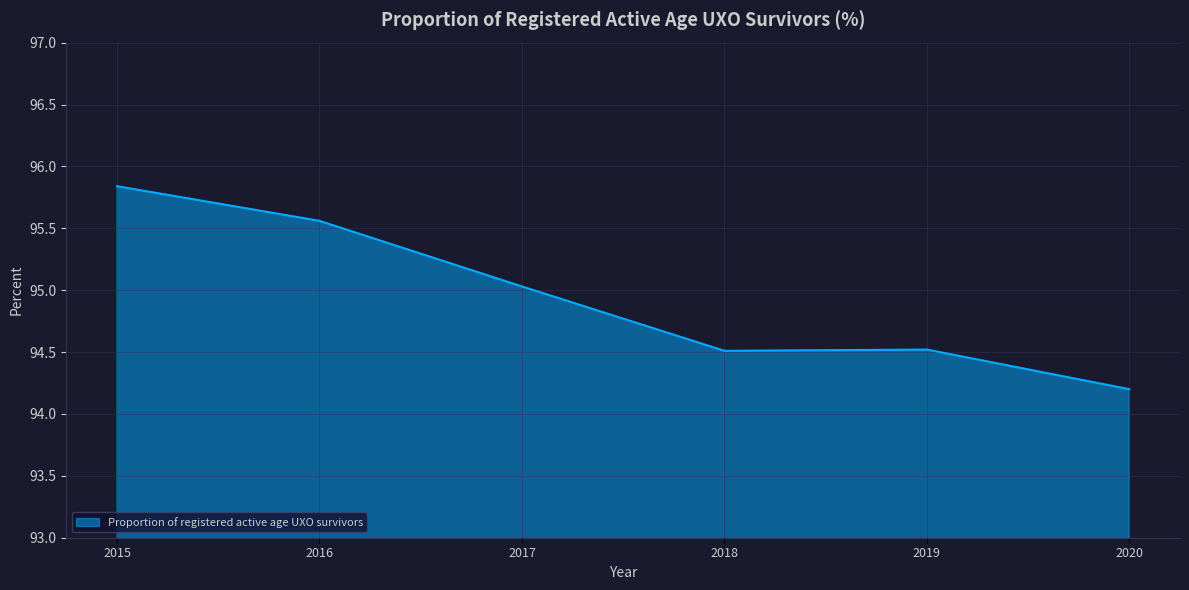

What is the minimum value shown in the chart?

94.2